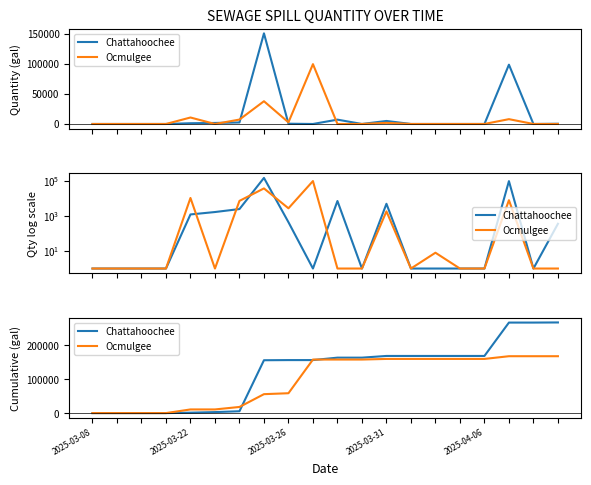

What is the label of the 11th point from the left?

10